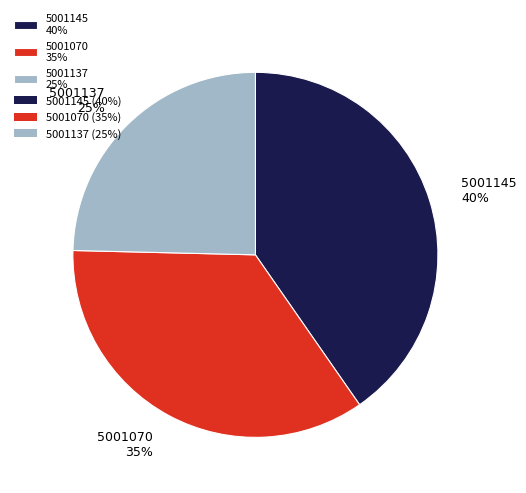

To the nearest percent, what is the average slice percentage?

33%